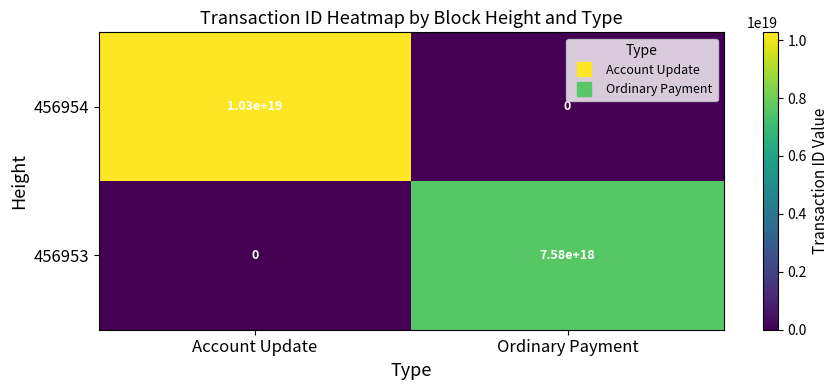

Where is 456954 nearest to the value 5150000000000000000?

Account Update